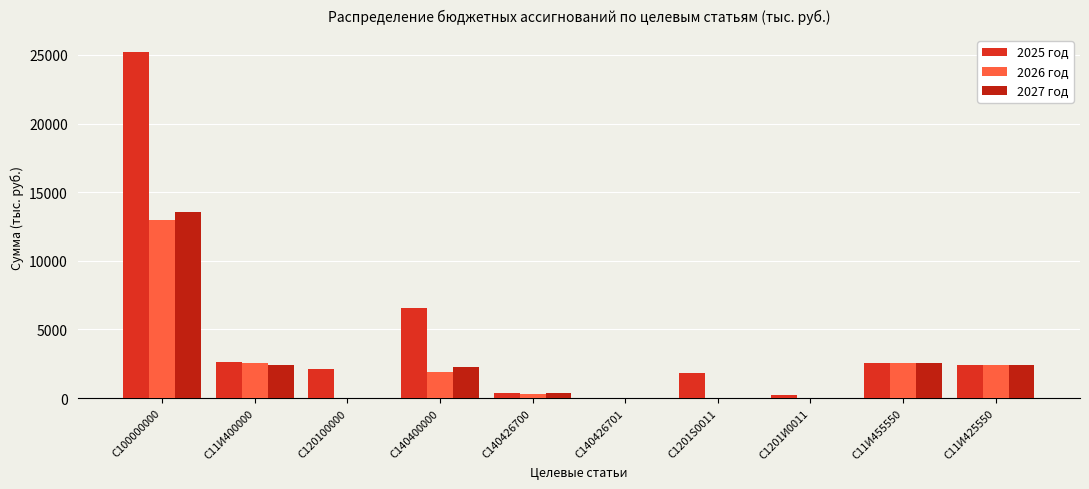

At which category is the sum across all series the highest?

С100000000